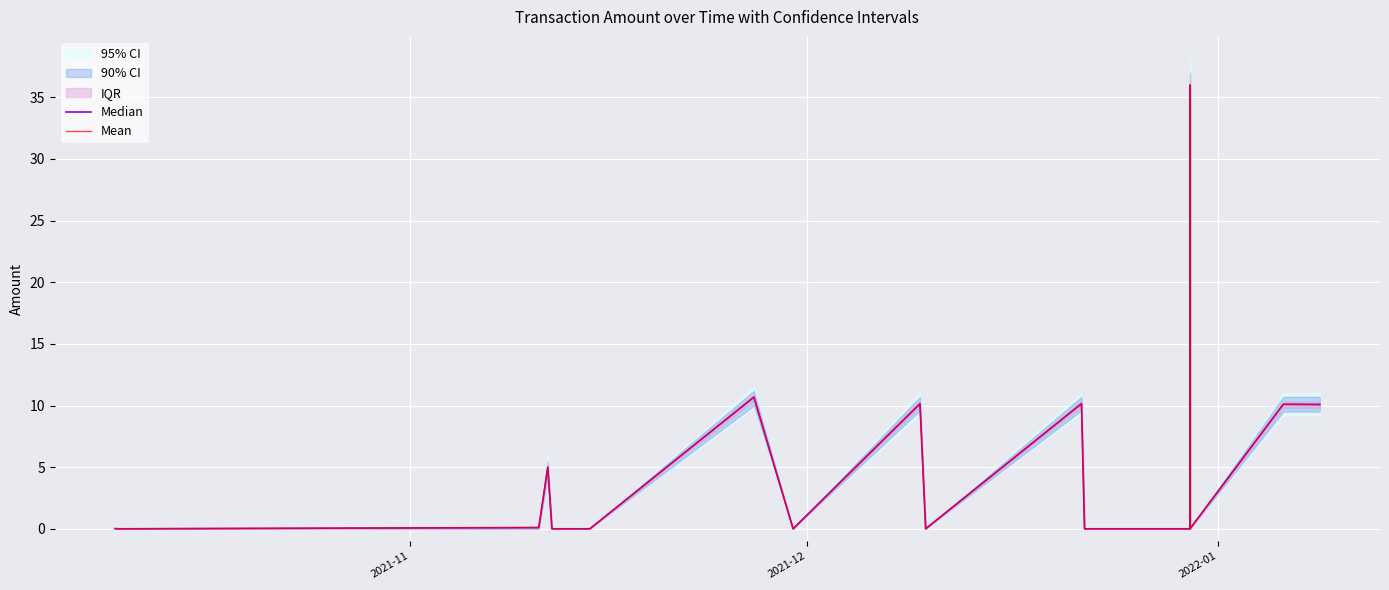

Which series has the largest range (max minus min)?

Median